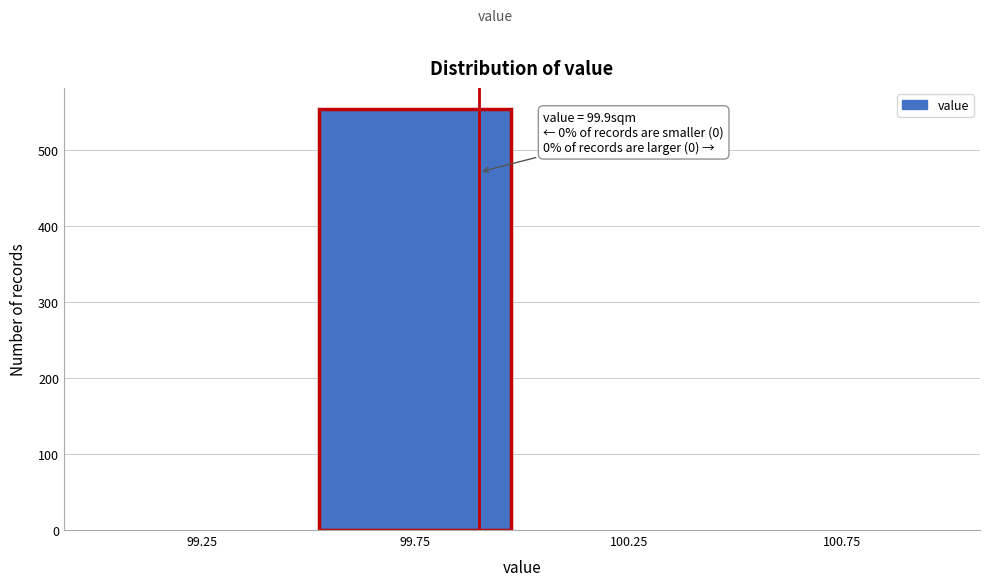

Which range on the x-axis has the tallest bar?

99.5 to 100.0